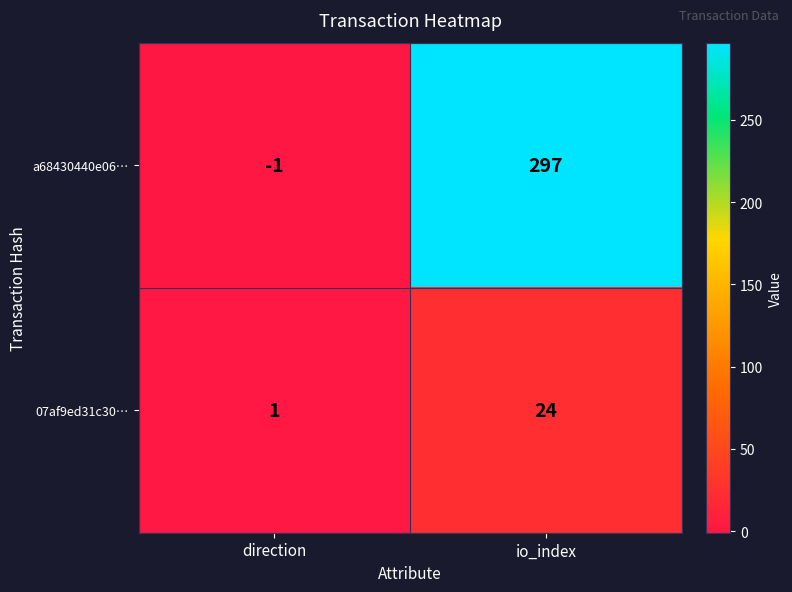

At direction, list the series in order from largest to smallest.

07af9ed31c30…, a68430440e06…